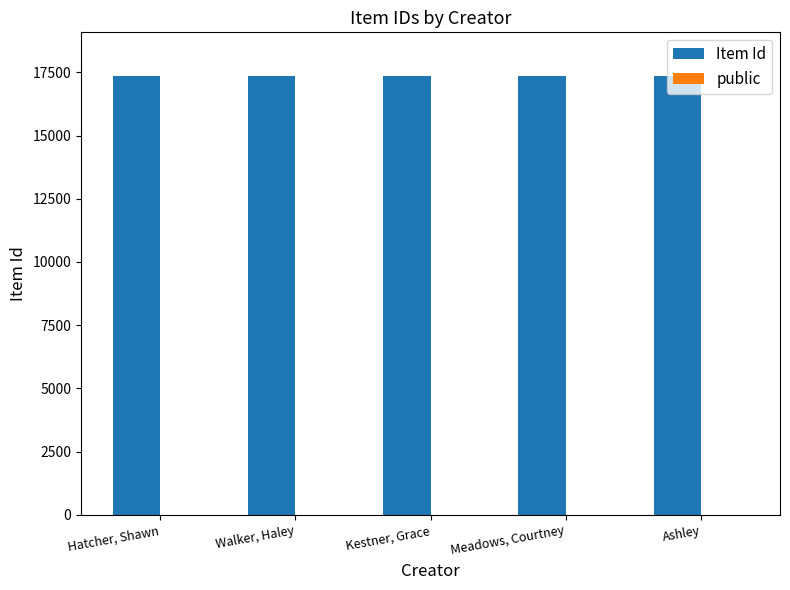

What is the maximum value shown in the chart?

17344